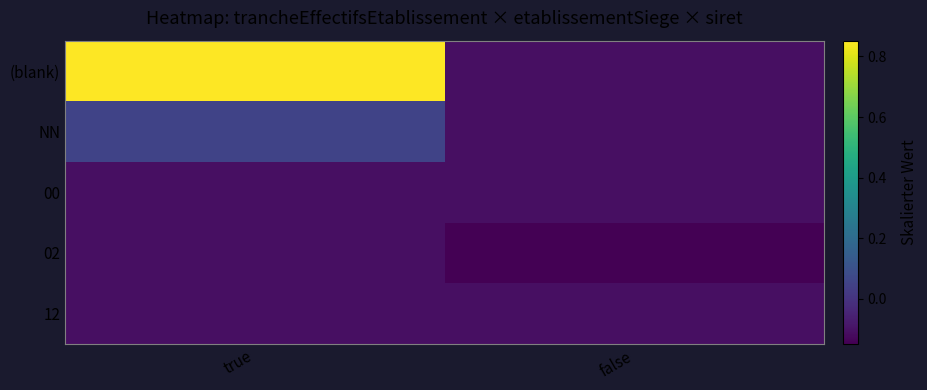

Reading right to left, what are all the values shown in this chart?

(blank): false=-0.1	true=0.9
NN: false=-0.1	true=0.1
00: false=-0.1	true=-0.1
02: false=-0.1	true=-0.1
12: false=-0.1	true=-0.1